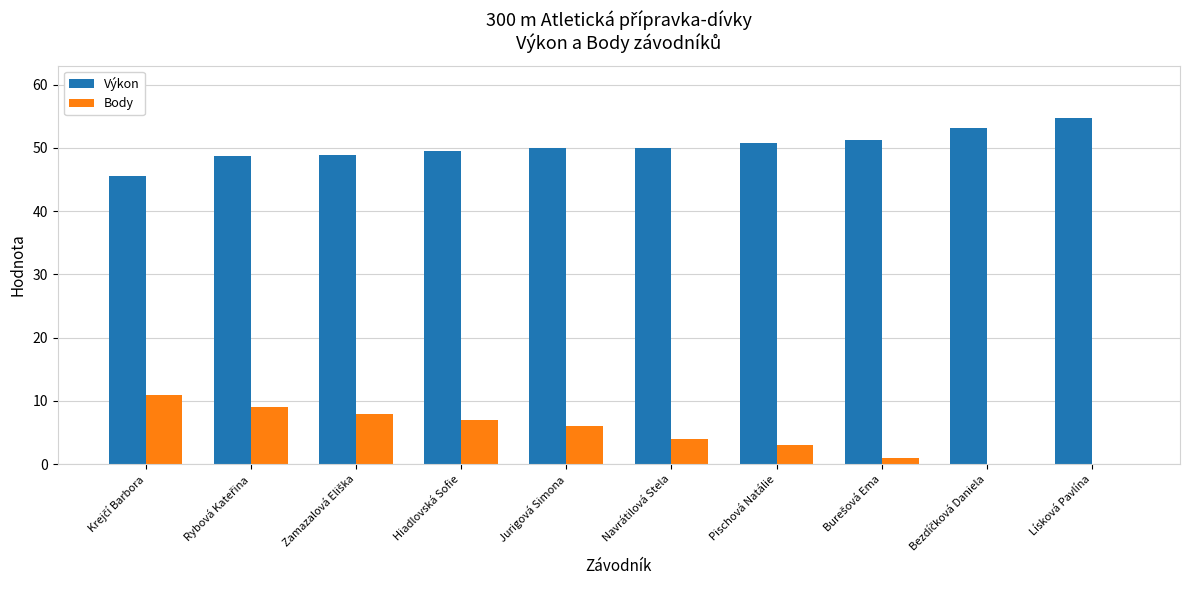

What is the average value of the Body series?

4.9